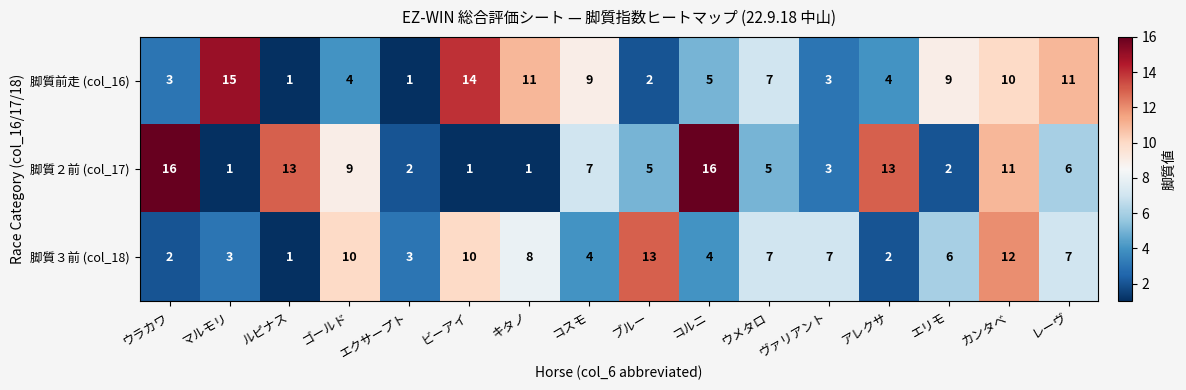

At which category is the sum across all series the highest?

カンタベ